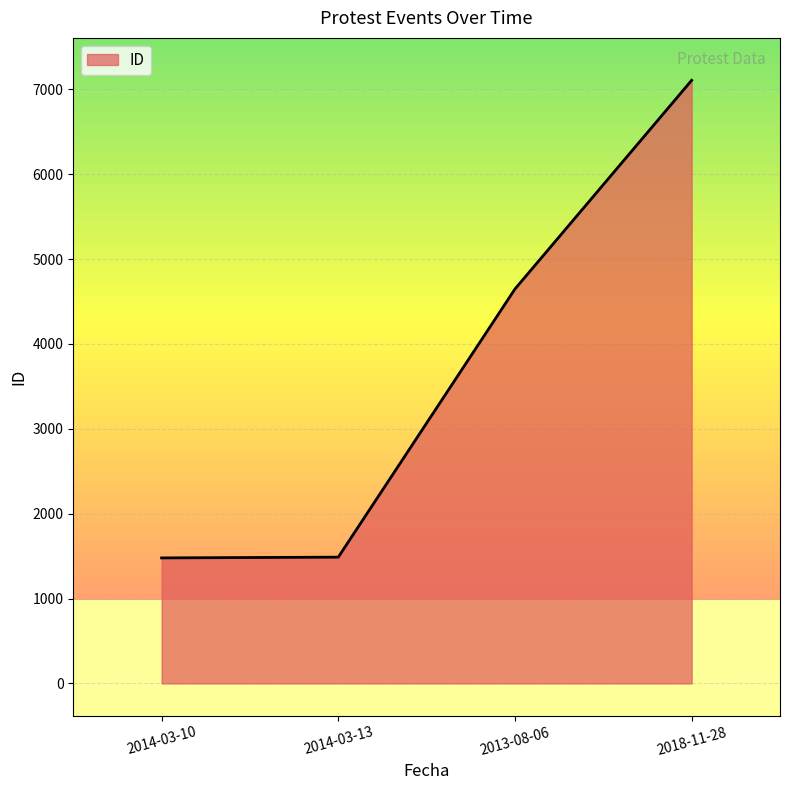

At which category does the chart reach its peak across all series?

2018-11-28